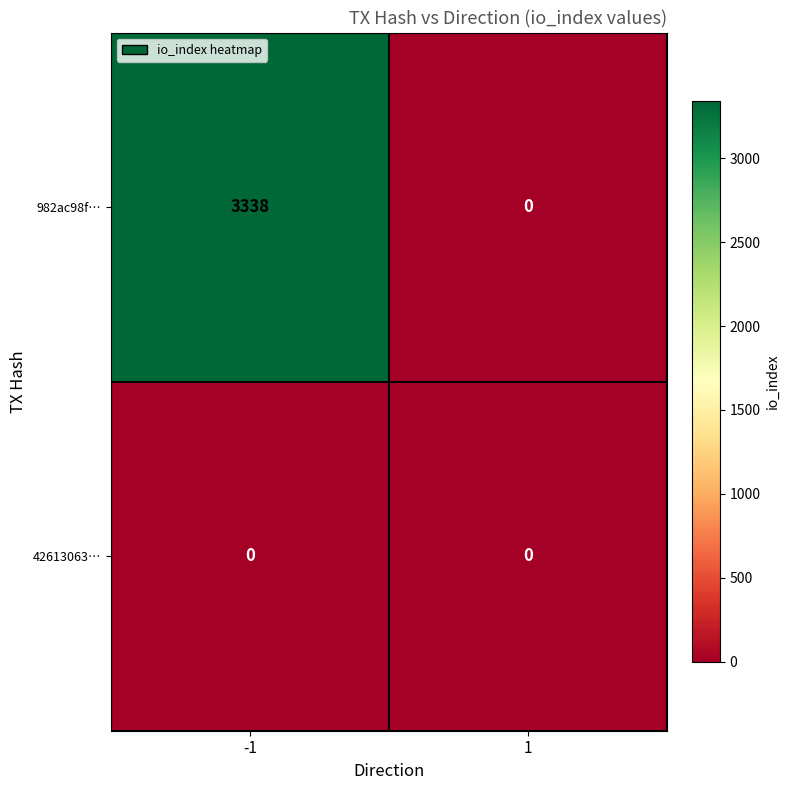

Which series has the widest spread of values?

982ac98f…